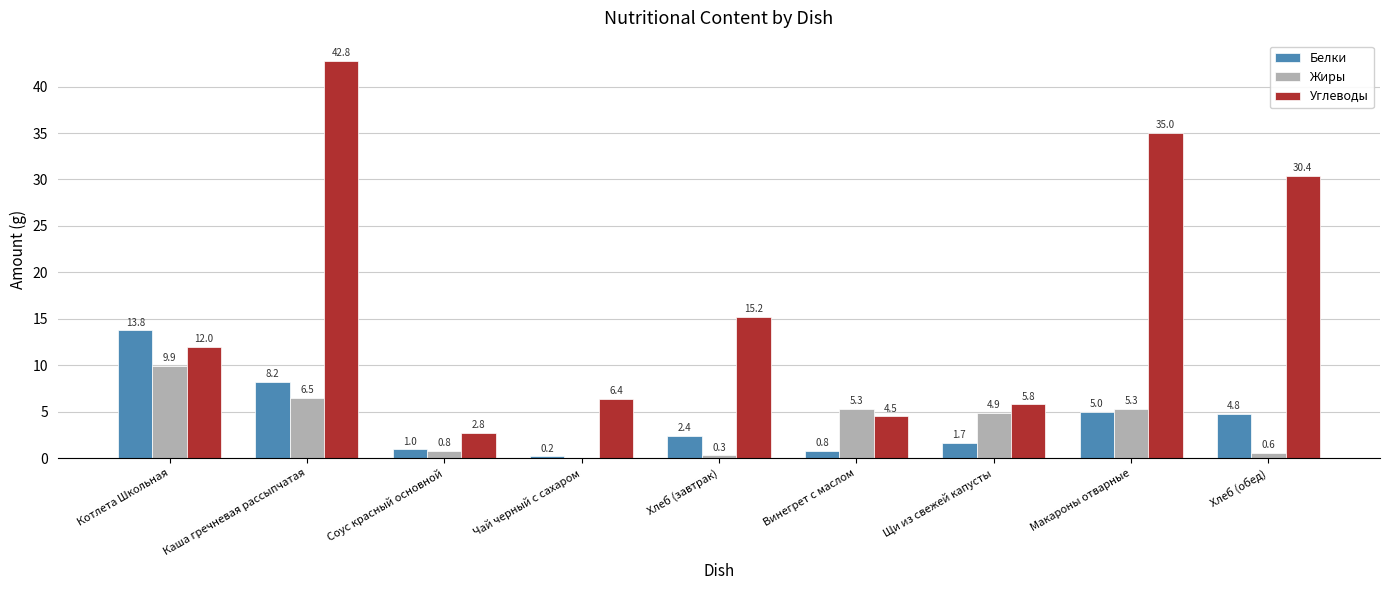

Which series has the largest range (max minus min)?

Углеводы